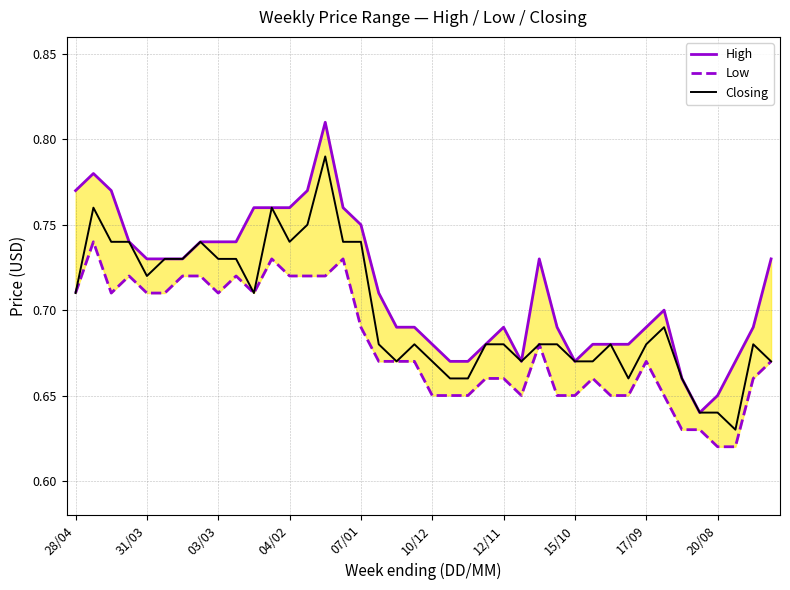

True or false: Closing has a value of 1.2 at 07/01.

False